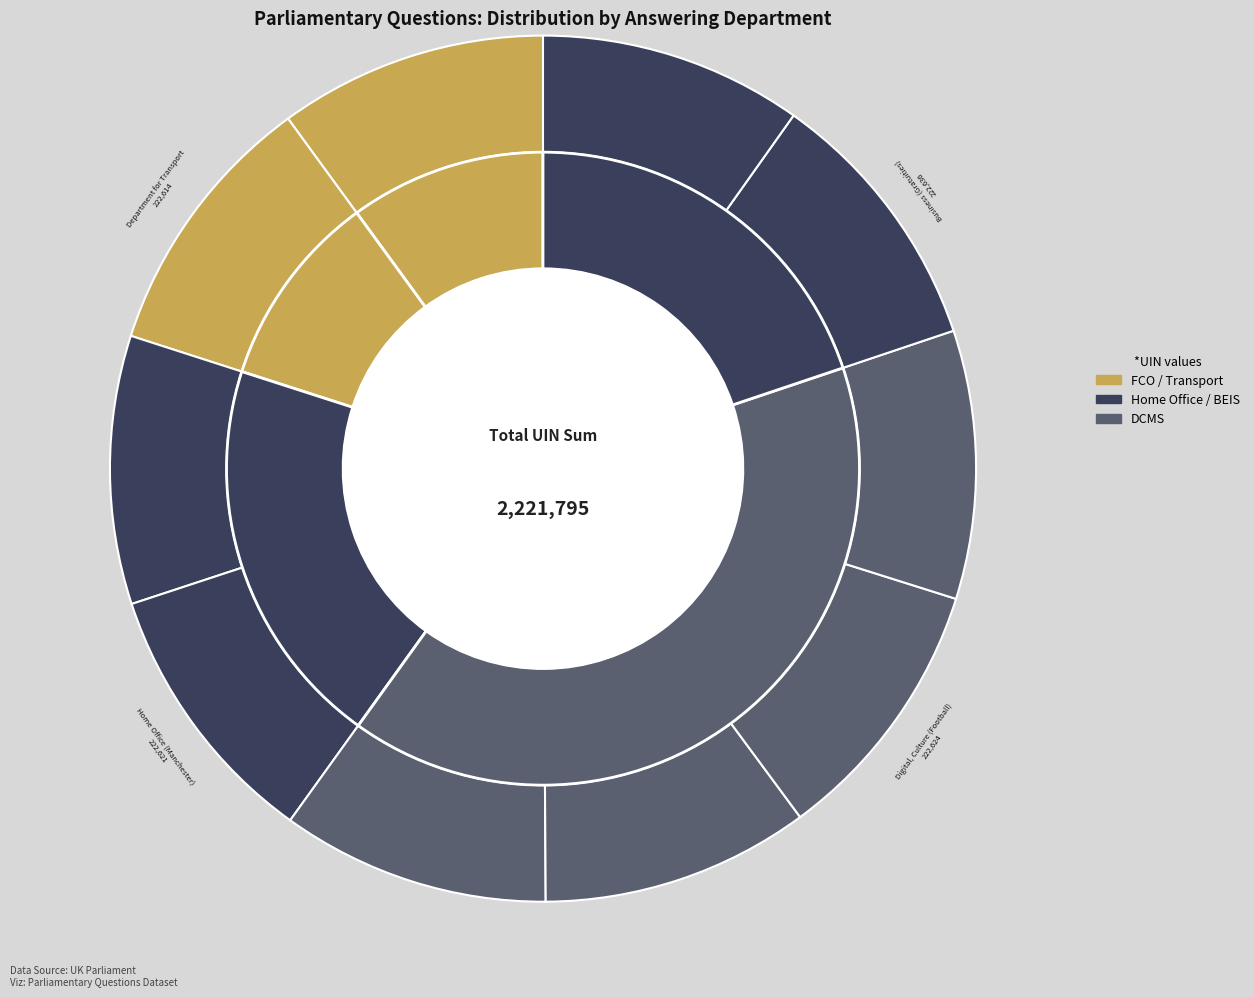

Is there any slice that represents more than half of the pie?

No